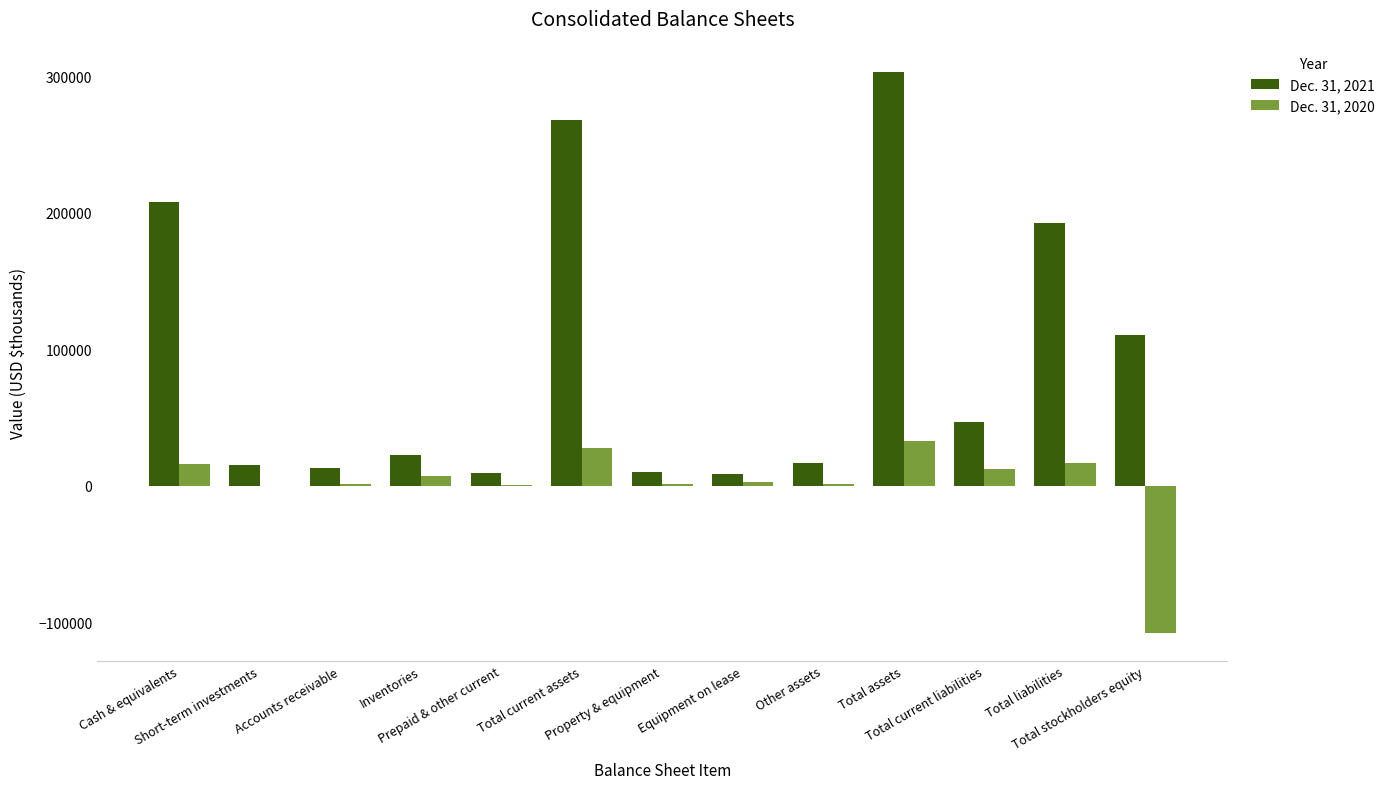

Count the number of categories in the chart.

13